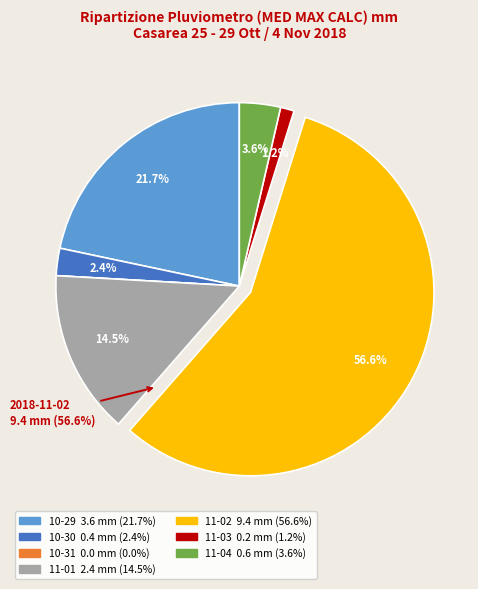

Is there any slice that represents more than half of the pie?

Yes